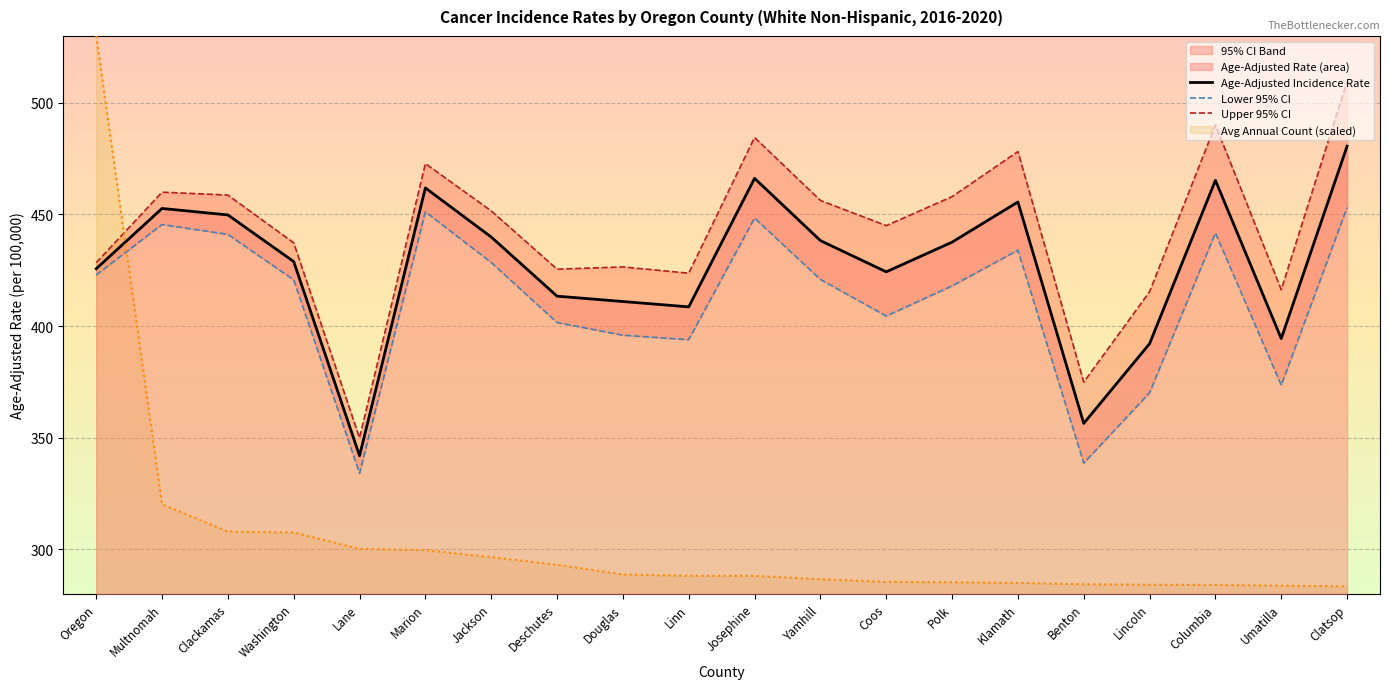

Reading left to right, extract all data points from this chart.

Age-Adjusted Incidence Rate: Oregon=425.7	Multnomah=452.7	Clackamas=449.8	Washington=428.9	Lane=341.9	Marion=461.9	Jackson=439.9	Deschutes=413.4	Douglas=411.0	Linn=408.6	Josephine=466.2	Yamhill=438.3	Coos=424.3	Polk=437.6	Klamath=455.6	Benton=356.4	Lincoln=392.1	Columbia=465.3	Umatilla=394.4	Clatsop=480.6
Lower 95% CI: Oregon=422.9	Multnomah=445.5	Clackamas=441.1	Washington=420.7	Lane=334.0	Marion=451.2	Jackson=428.5	Deschutes=401.6	Douglas=395.9	Linn=393.9	Josephine=448.4	Yamhill=420.9	Coos=404.5	Polk=418.0	Klamath=434.0	Benton=338.6	Lincoln=370.1	Columbia=441.7	Umatilla=373.5	Clatsop=453.1
Upper 95% CI: Oregon=428.4	Multnomah=460.0	Clackamas=458.7	Washington=437.3	Lane=349.9	Marion=472.8	Jackson=451.6	Deschutes=425.5	Douglas=426.5	Linn=423.7	Josephine=484.5	Yamhill=456.3	Coos=445.0	Polk=458.0	Klamath=478.2	Benton=374.9	Lincoln=415.4	Columbia=490.1	Umatilla=416.3	Clatsop=509.6
Avg Annual Count (scaled): Oregon=530.0	Multnomah=320.2	Clackamas=307.9	Washington=307.5	Lane=300.2	Marion=299.6	Jackson=296.5	Deschutes=293.1	Douglas=288.7	Linn=288.1	Josephine=288.1	Yamhill=286.6	Coos=285.4	Polk=285.2	Klamath=284.9	Benton=284.3	Lincoln=284.1	Columbia=284.0	Umatilla=283.7	Clatsop=283.4